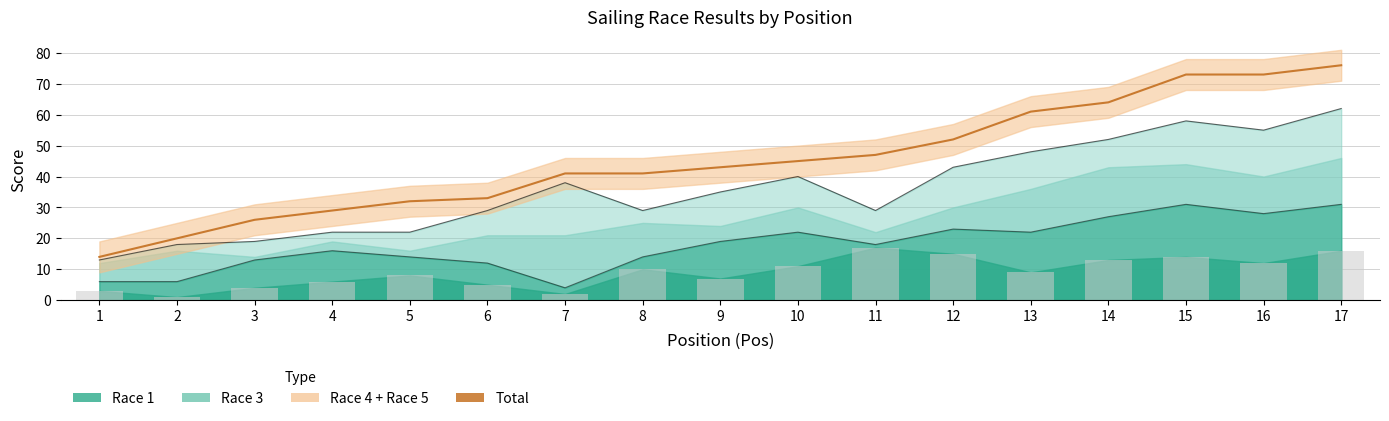

What is the minimum value shown in the chart?

1